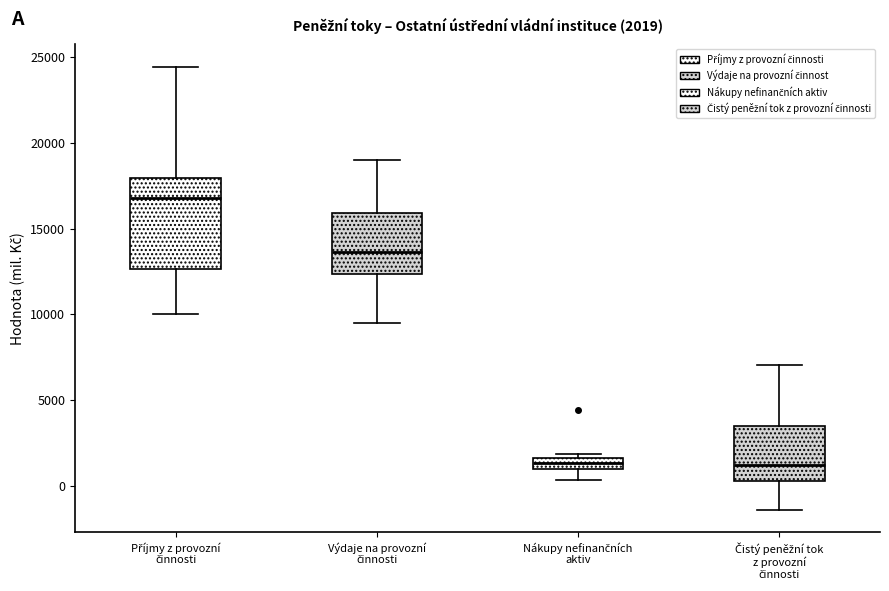

Comparing the boxes themselves (not the whiskers), which one is the tallest?

Příjmy z provozní činnosti